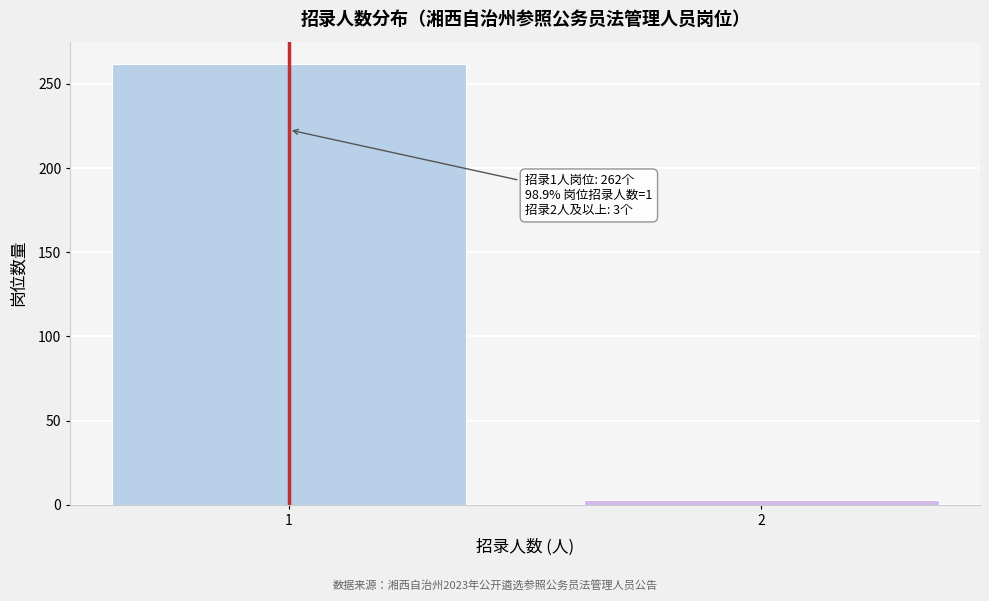

Reading left to right, extract all data points from this chart.

1=262	2=3